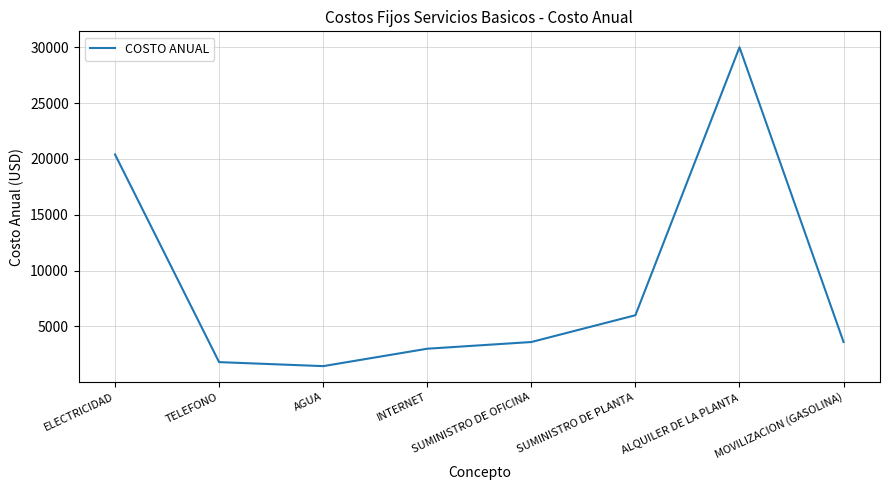

What is the change in value from INTERNET to ALQUILER DE LA PLANTA?

+27000